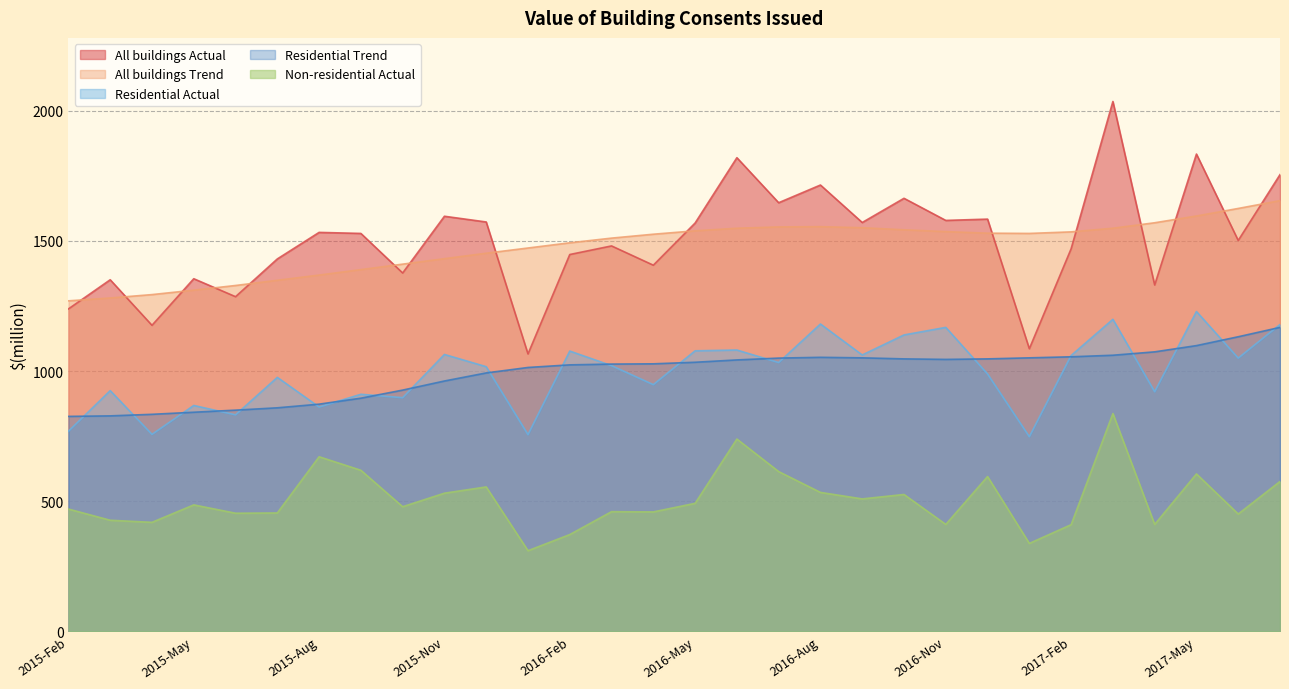

True or false: Non-residential Actual and Residential Actual cross at least once.

False